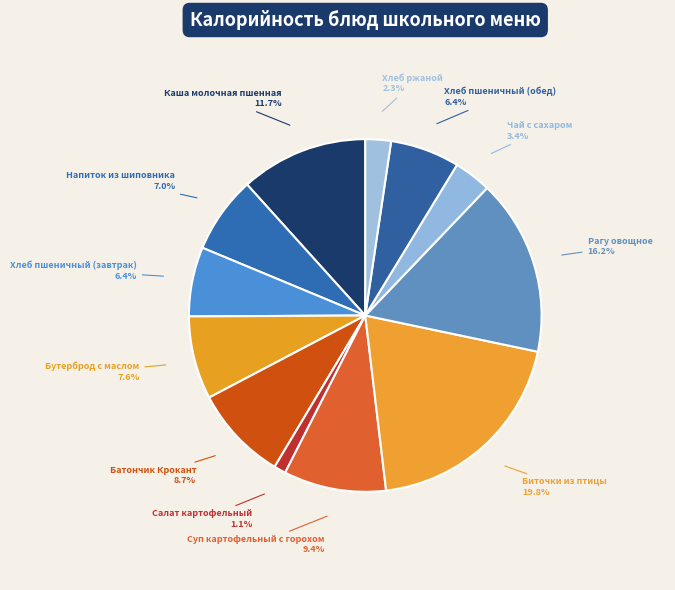

How many slices are in this pie chart?

12